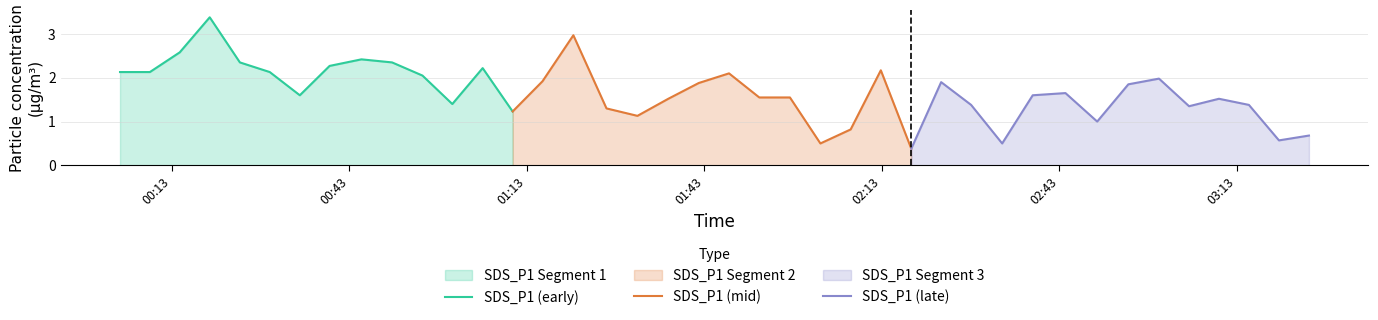

What is the maximum value for SDS_P1 (early)?

3.4